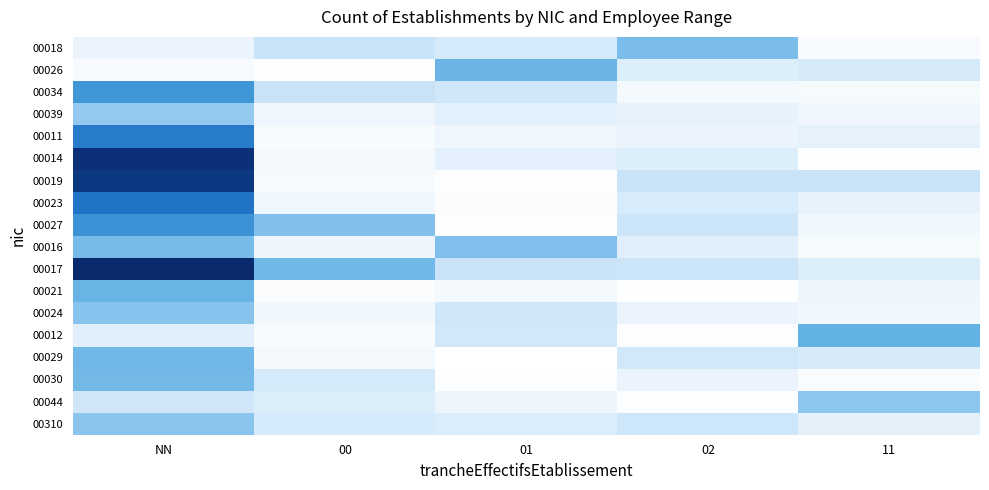

What is the spread (max minus min) of values at 00?

1.4